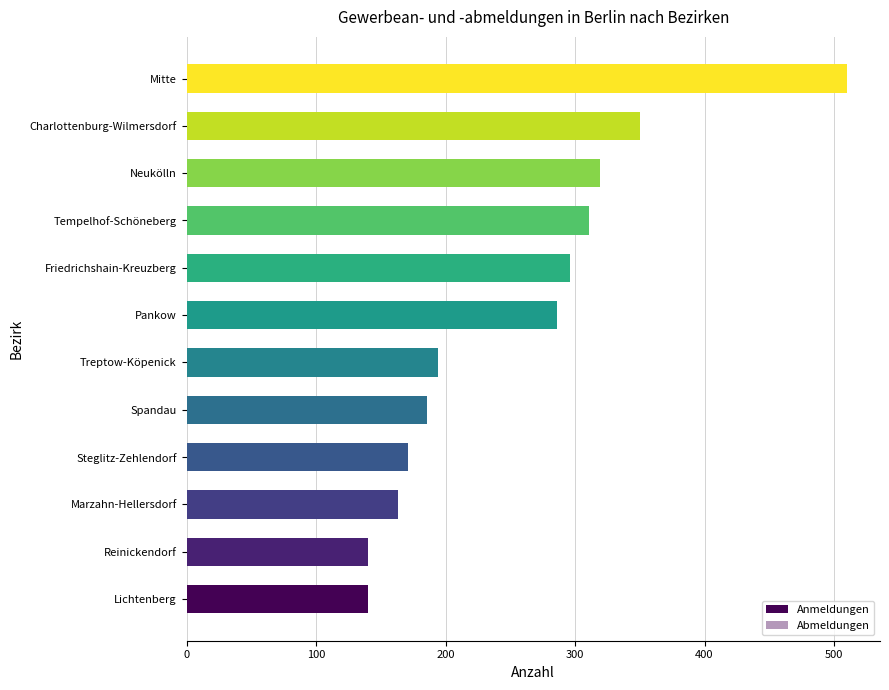

Is it true that Abmeldungen equals 92 at Reinickendorf?

True